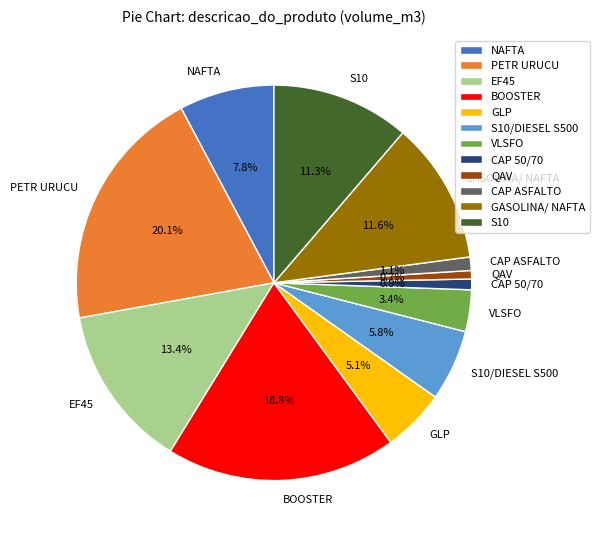

What is the largest slice in the pie chart?

PETR URUCU